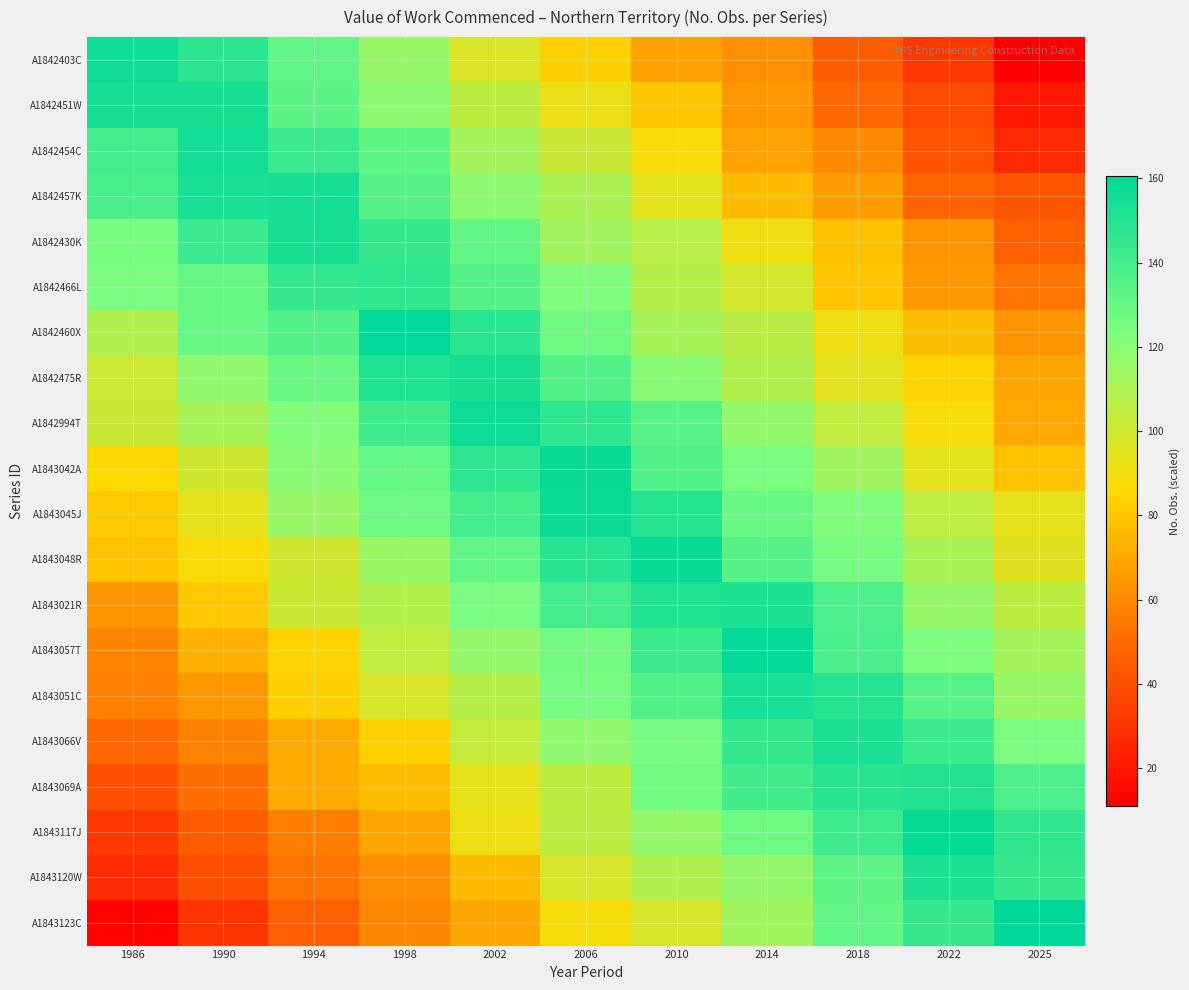

At which category is the sum across all series the highest?

2006